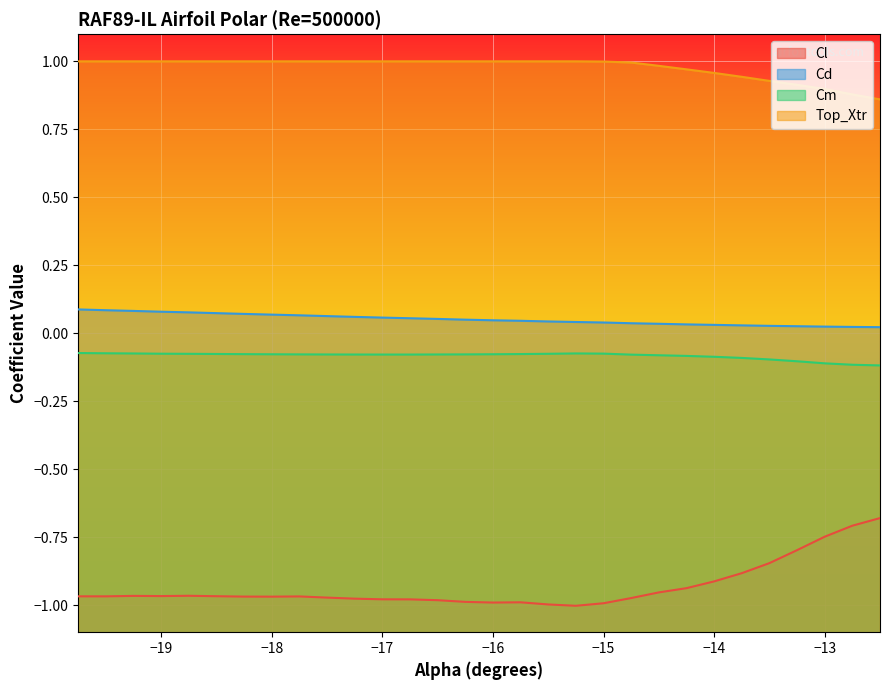

What is the average value of the Cd series?

0.1